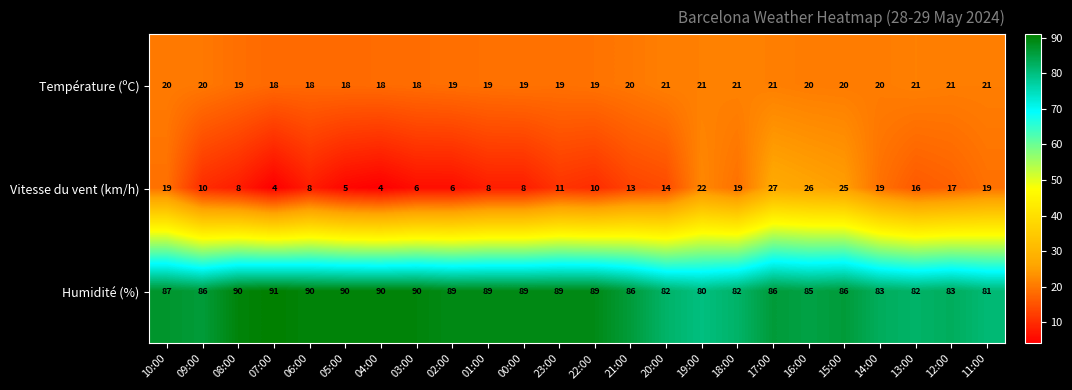

How many data points does each series have?

24